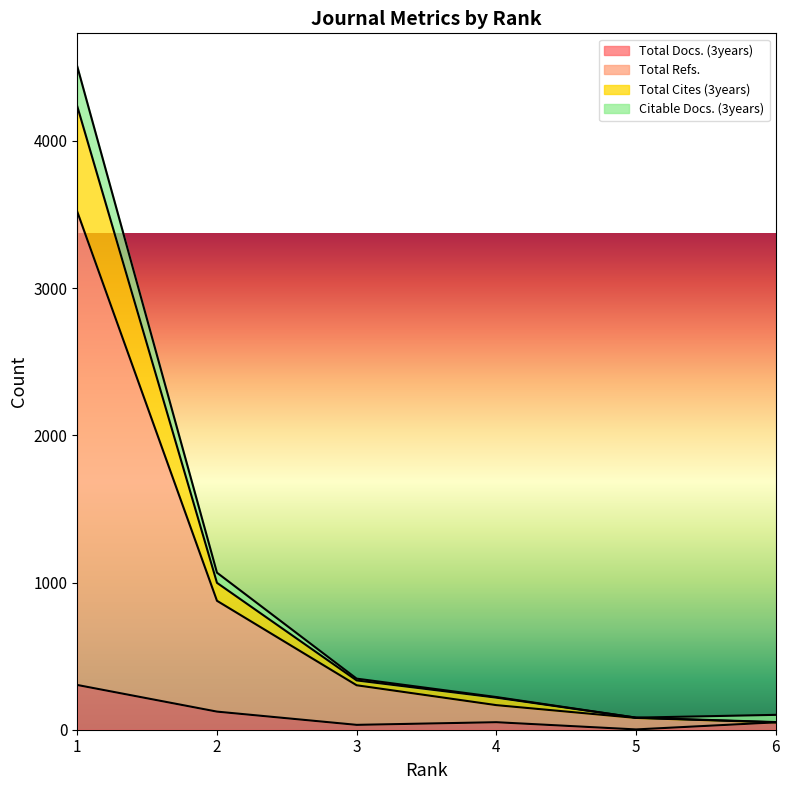

List the labels in order of Citable Docs. (3years) value, smallest first.

5, 6, 4, 3, 2, 1